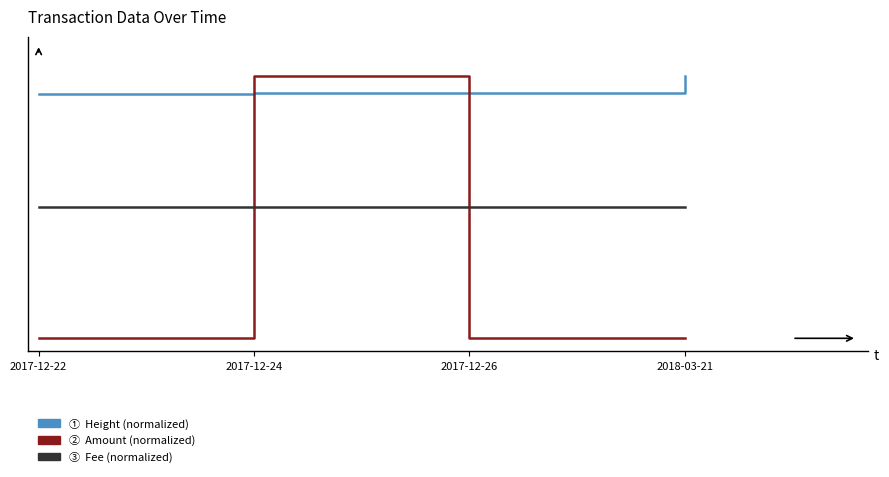

Does the chart display data point markers on the line(s)?

No